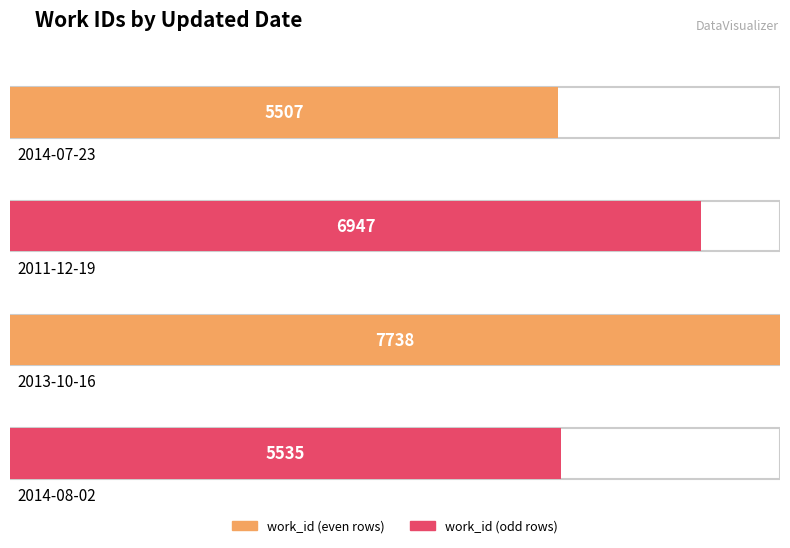

How many data points are less than 6947?

2